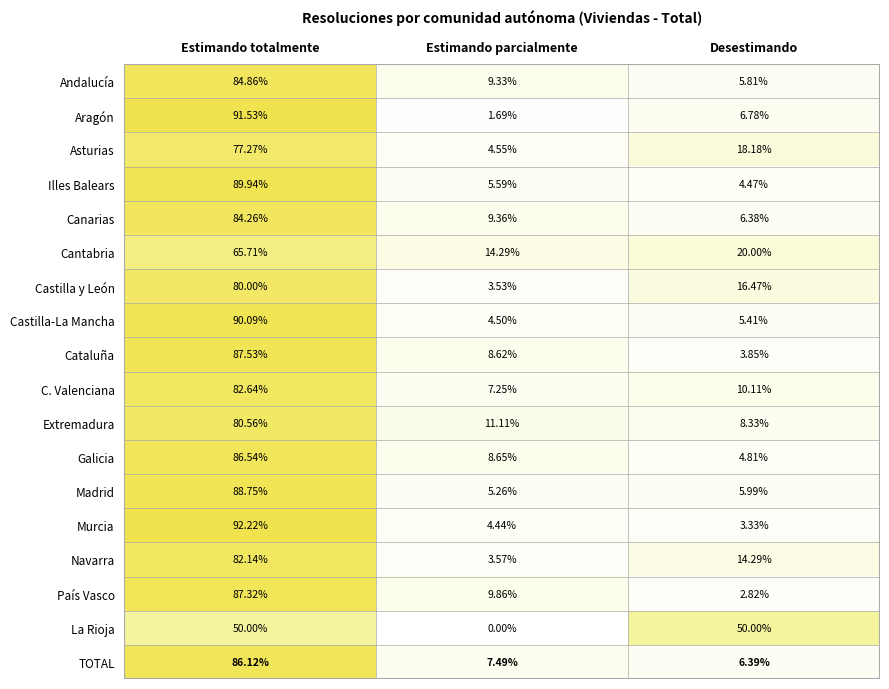

At Desestimando, list the series in order from largest to smallest.

La Rioja, Cantabria, Asturias, Castilla y León, Navarra, C. Valenciana, Extremadura, Aragón, TOTAL, Canarias, Madrid, Andalucía, Castilla-La Mancha, Galicia, Illes Balears, Cataluña, Murcia, País Vasco